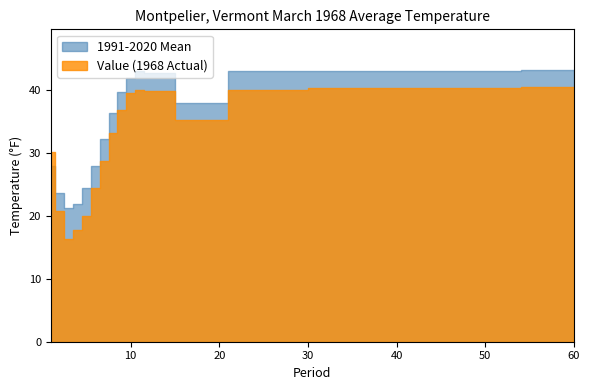

At which category is the sum across all series the highest?

60